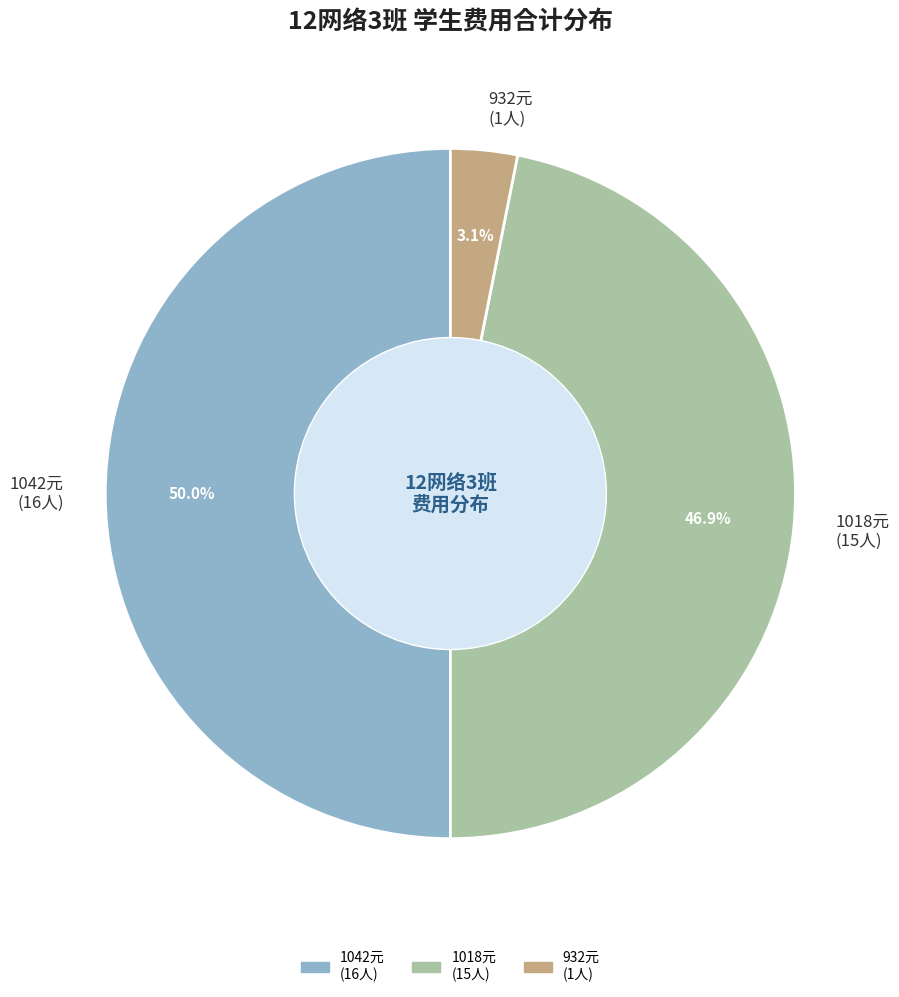

How many segments does this pie chart have?

3